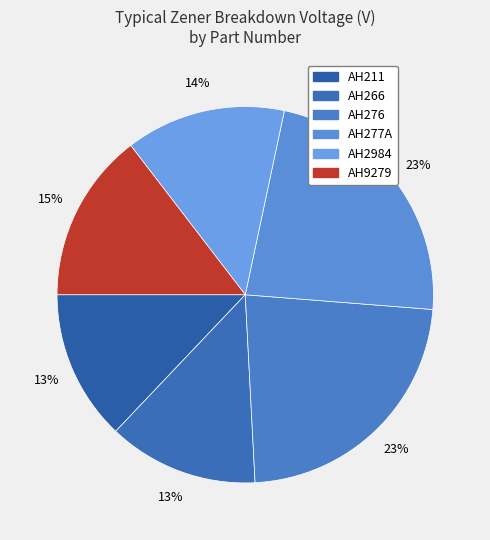

How many slices are in this pie chart?

6